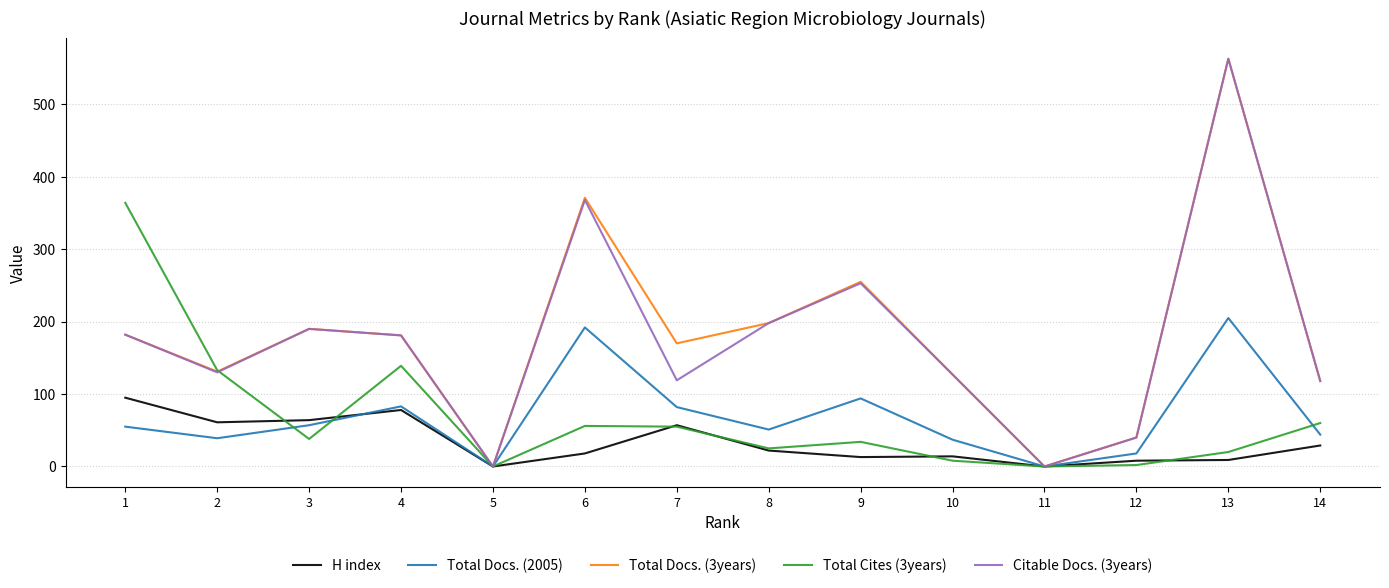

What are all the series names shown in the legend?

H index, Total Docs. (2005), Total Docs. (3years), Total Cites (3years), Citable Docs. (3years)